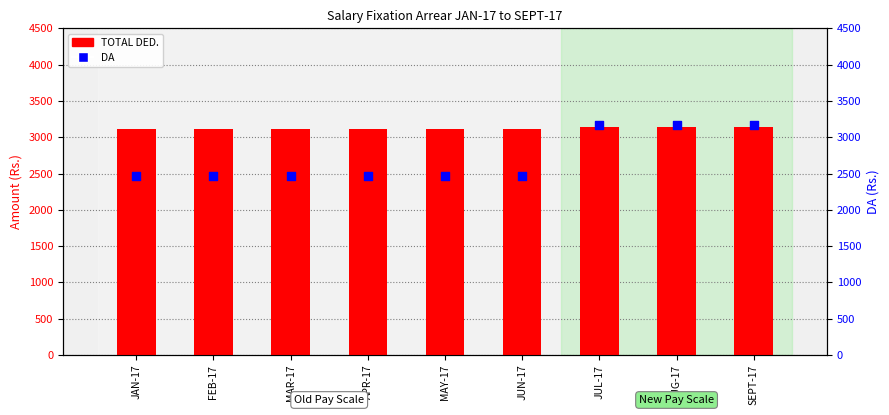

What is the total value across all series at JAN-17?

5577